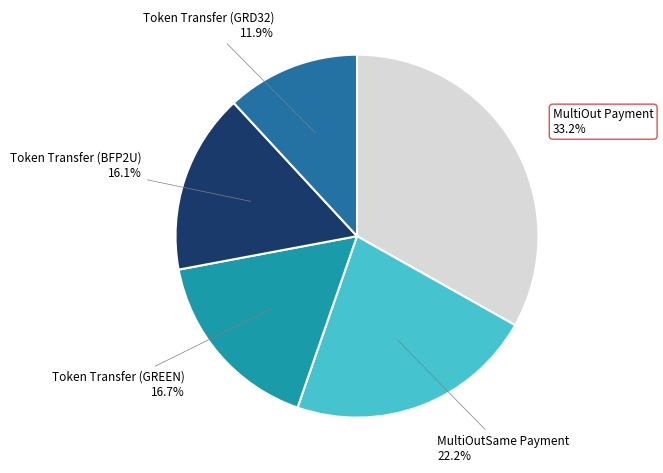

Rank the categories by value from highest to lowest.

MultiOut Payment, MultiOutSame Payment, Token Transfer (GREEN), Token Transfer (BFP2U), Token Transfer (GRD32)